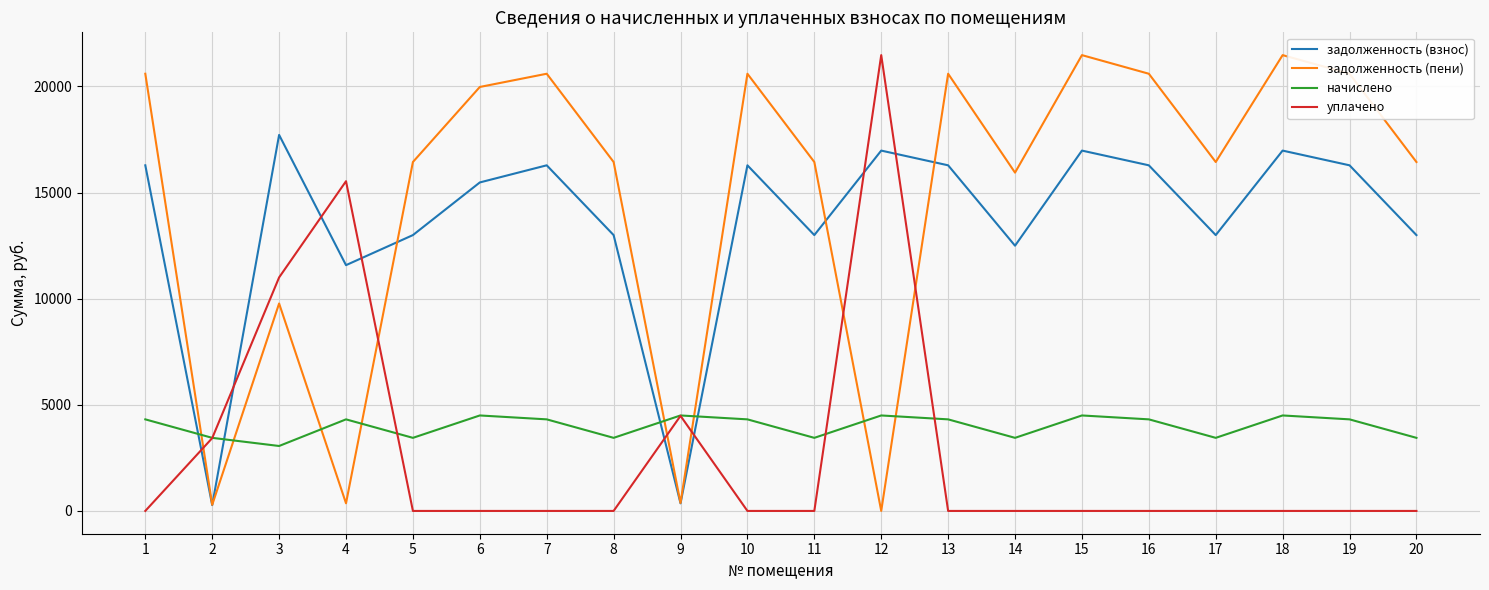

What is the sum of the задолженность (пени) values at 1 and 9?

20969.7